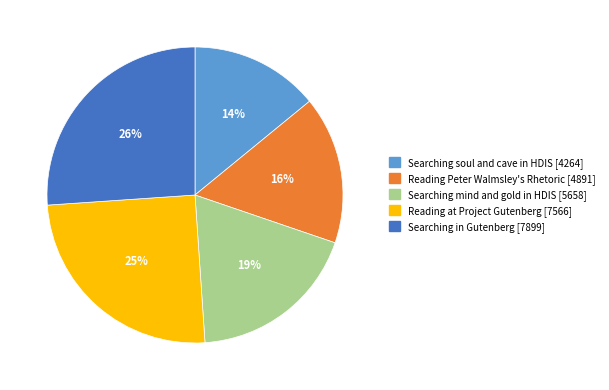

Count the number of slices in the pie.

5